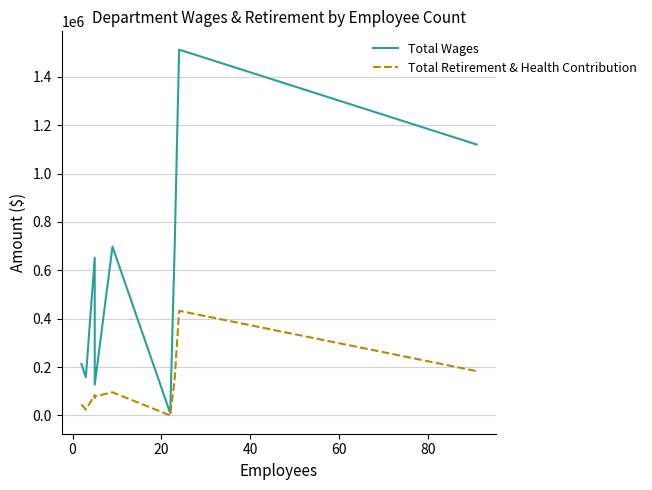

What is the difference between the Total Retirement & Health Contribution values at 40 and 0?

49147